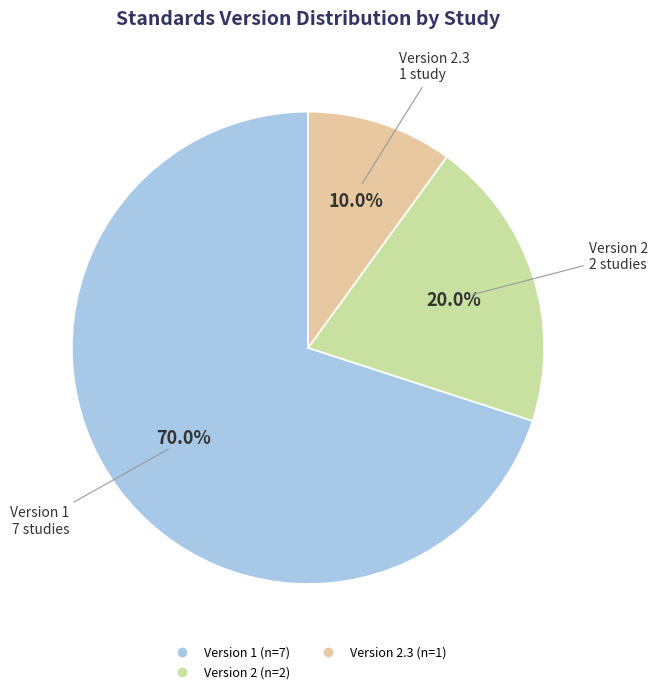

Is there a majority slice in this chart?

Yes